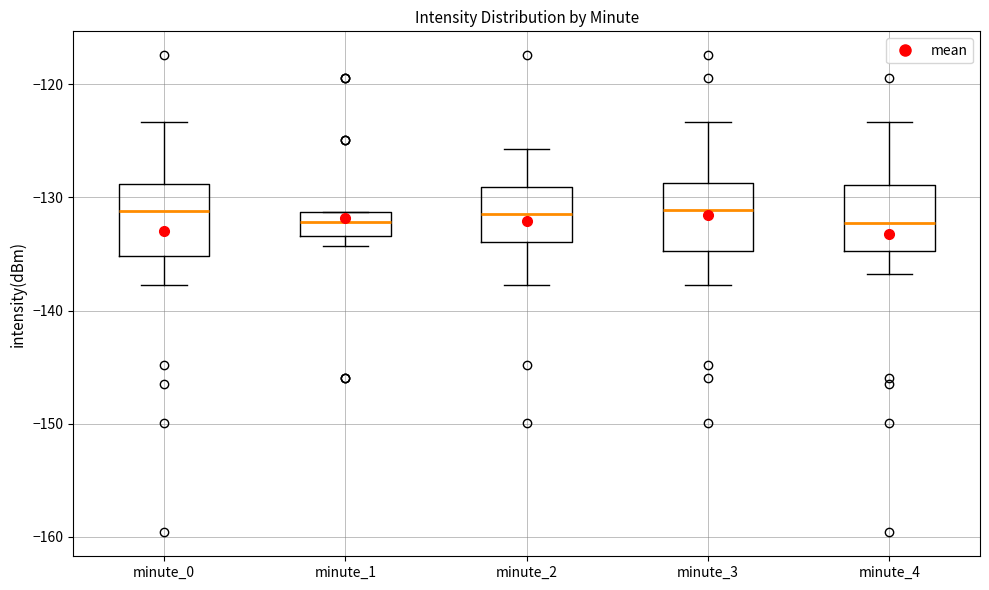

Where does the upper whisker of the box for minute_3 end on the y-axis? The values are not printed on the chart, so give them approximately, as read against the axis.

-123